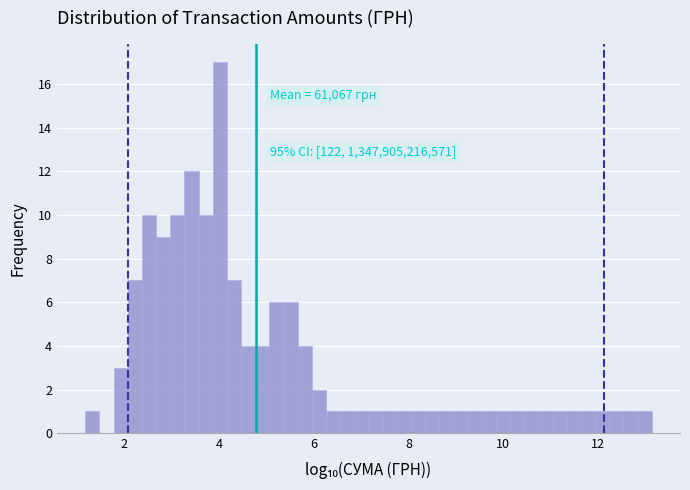

Read against the x-axis, roughly where is the centre of the tallest bar?

4.0